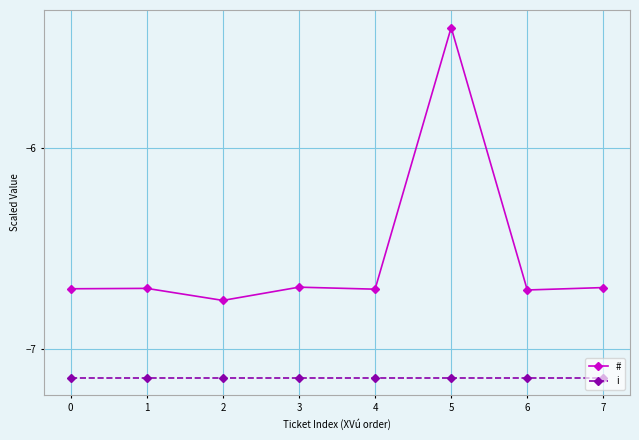

Is it true that # equals -2.8 at 5?

False